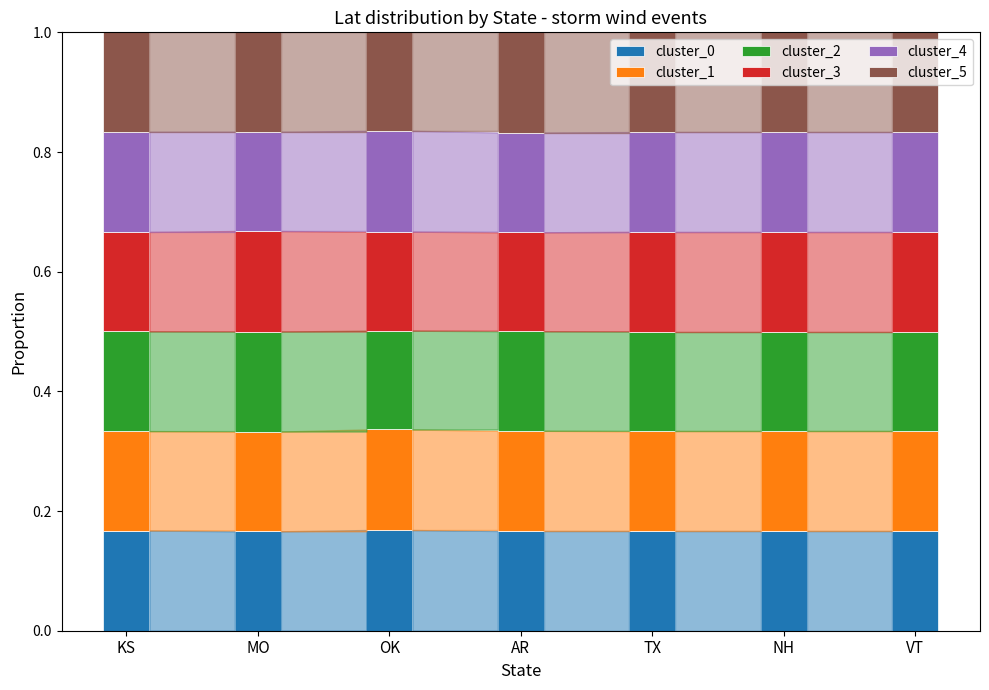

Read the cluster_2 value at NH.

0.2